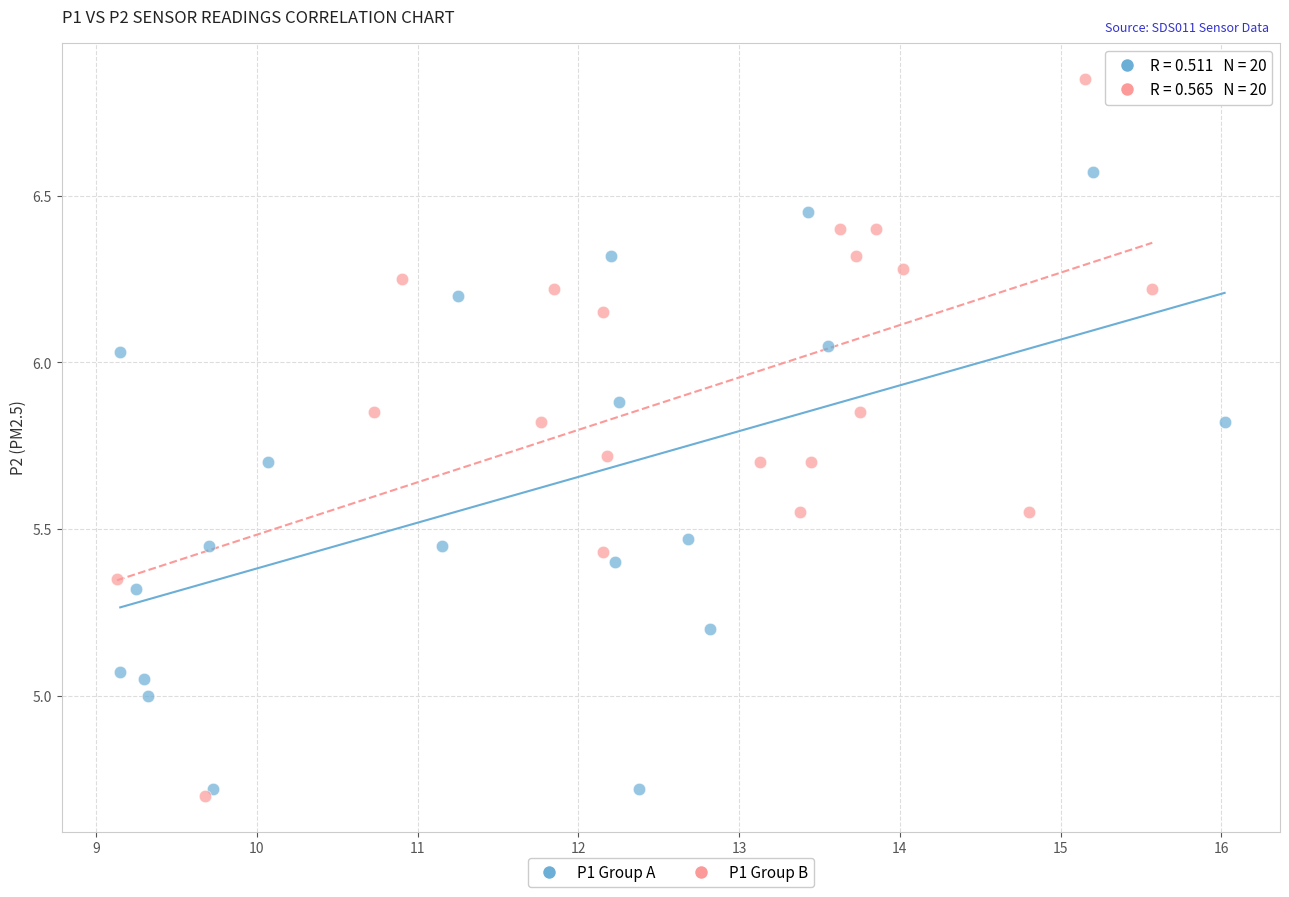

Which series contains the highest Y value?

P1 Group B